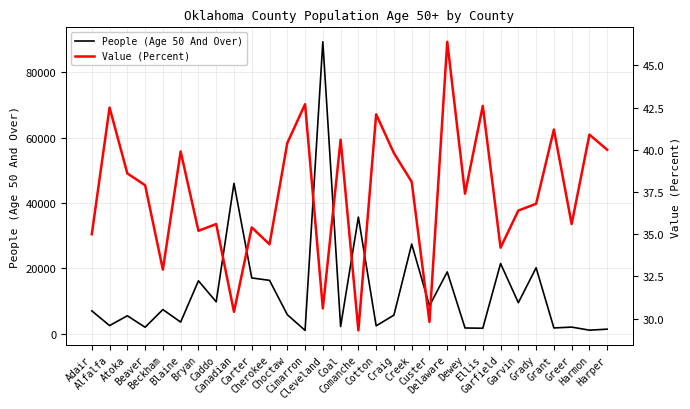

What is the spread (max minus min) of values at Harper?

1303.0